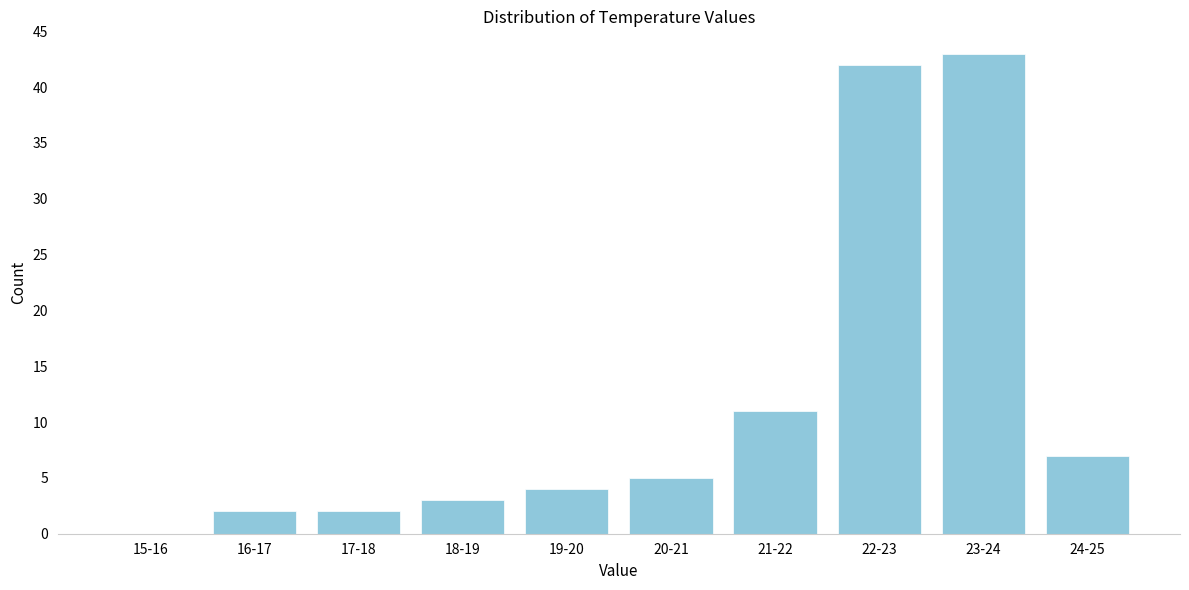

Reading left to right, transcribe all the data shown in this chart.

15-16=0	16-17=2	17-18=2	18-19=3	19-20=4	20-21=5	21-22=11	22-23=42	23-24=43	24-25=7